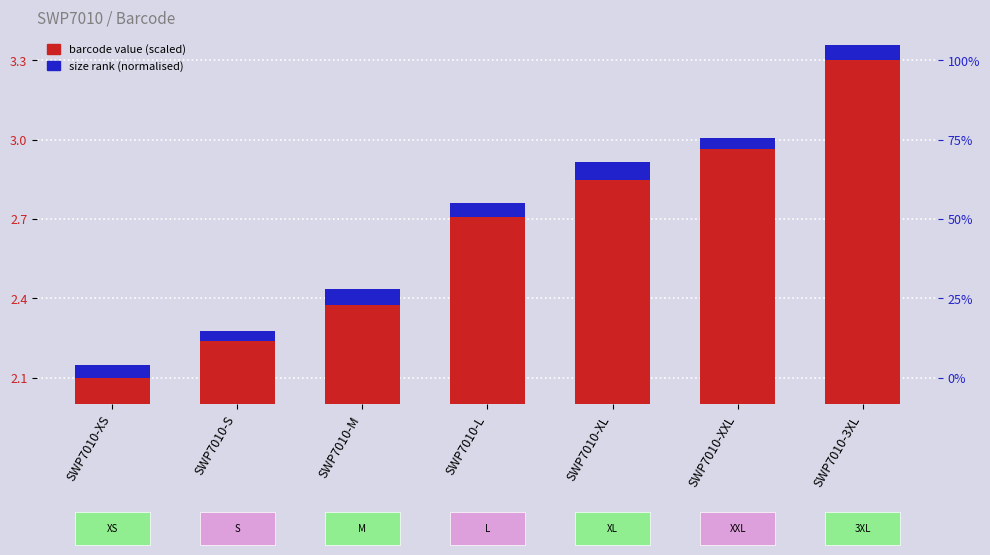

Is the value of barcode value (scaled) at SWP7010-S greater than the value of size rank (normalised) at SWP7010-S?

Yes